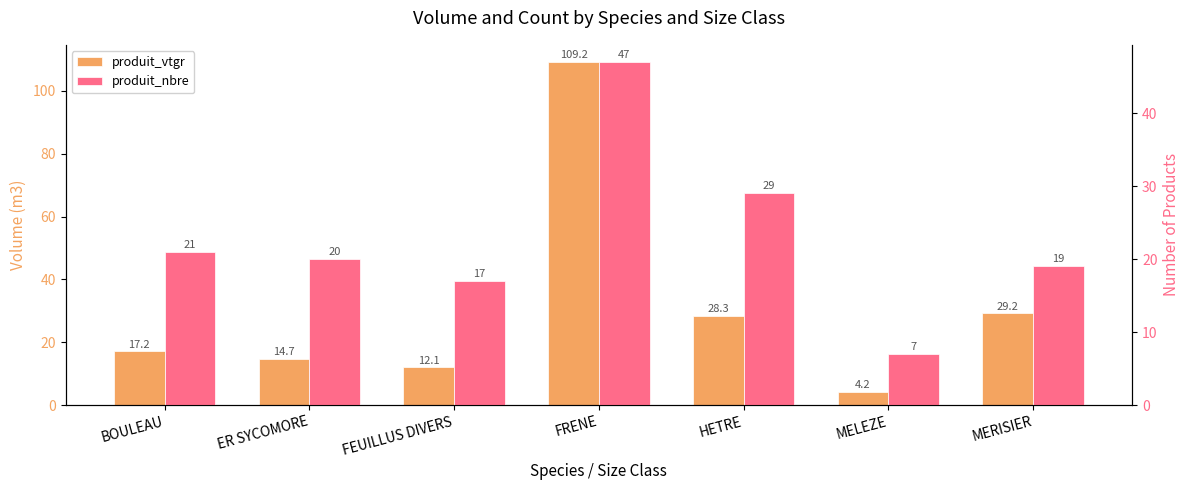

Rank the categories by produit_vtgr value from lowest to highest.

MELEZE, FEUILLUS DIVERS, ER SYCOMORE, BOULEAU, HETRE, MERISIER, FRENE